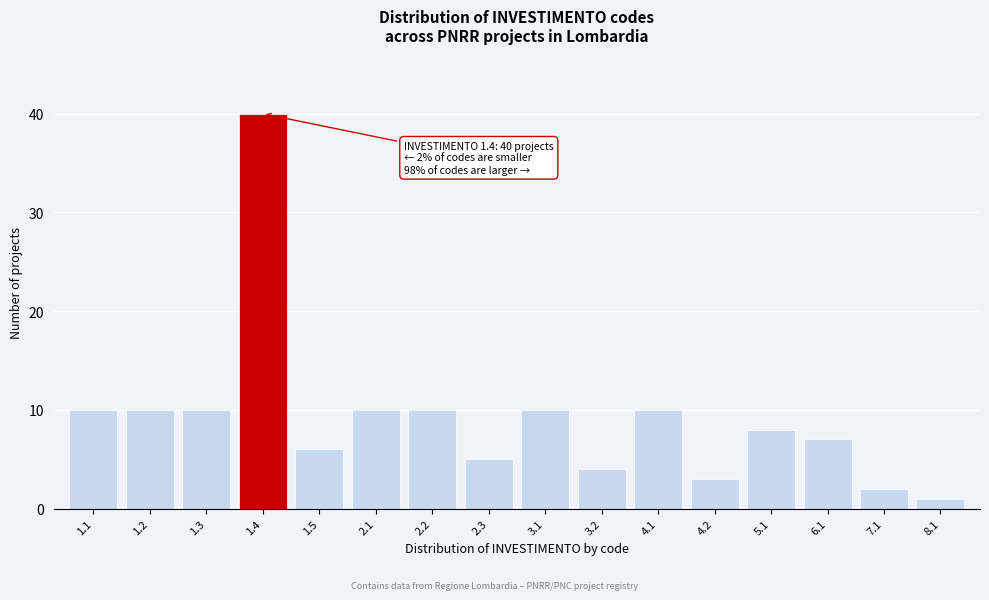

Reading right to left, transcribe all the data shown in this chart.

8.1=1	7.1=2	6.1=7	5.1=8	4.2=3	4.1=10	3.2=4	3.1=10	2.3=5	2.2=10	2.1=10	1.5=6	1.4=40	1.3=10	1.2=10	1.1=10